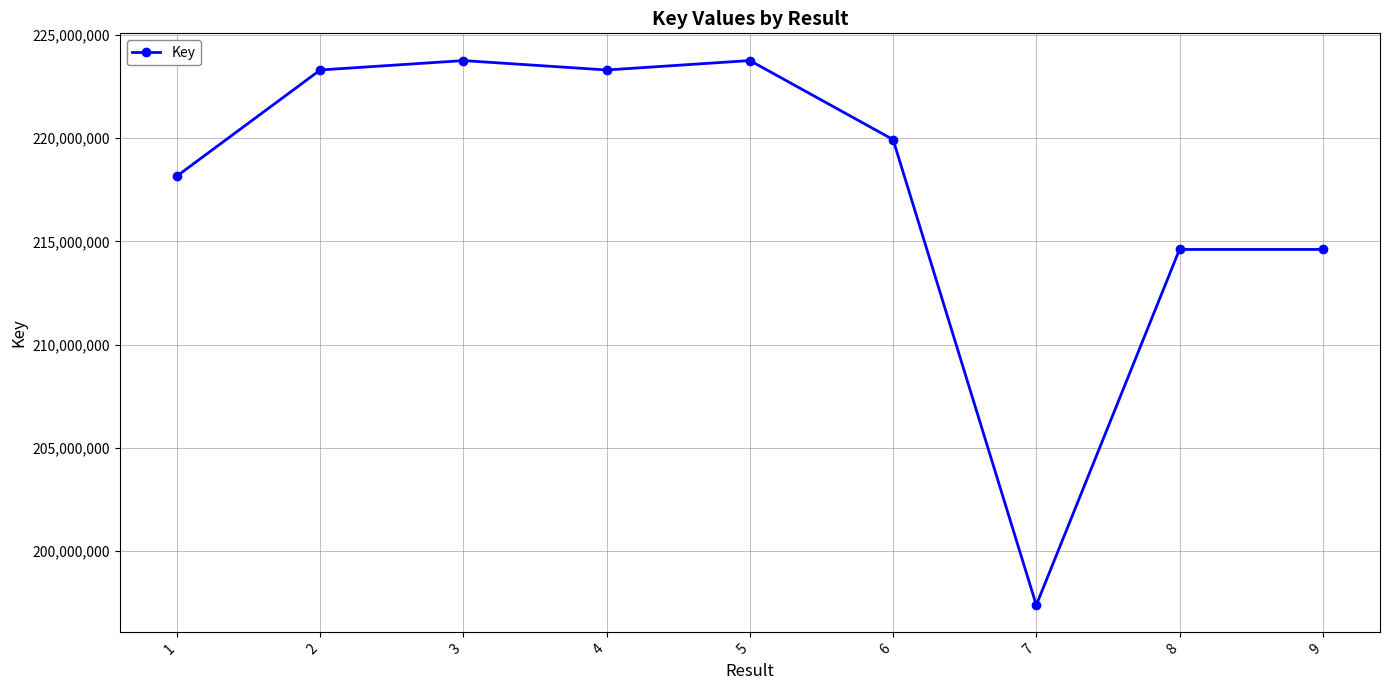

Between 5 and 8, which is larger?

5